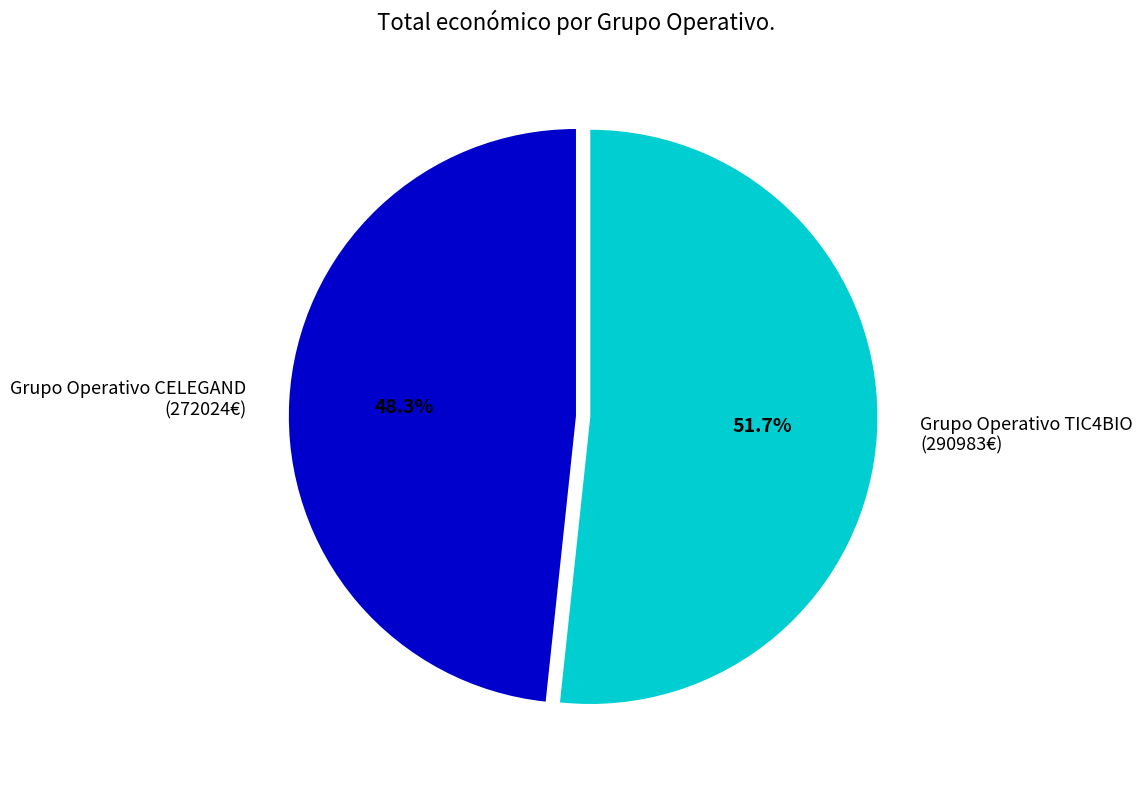

Count the number of slices in the pie.

2